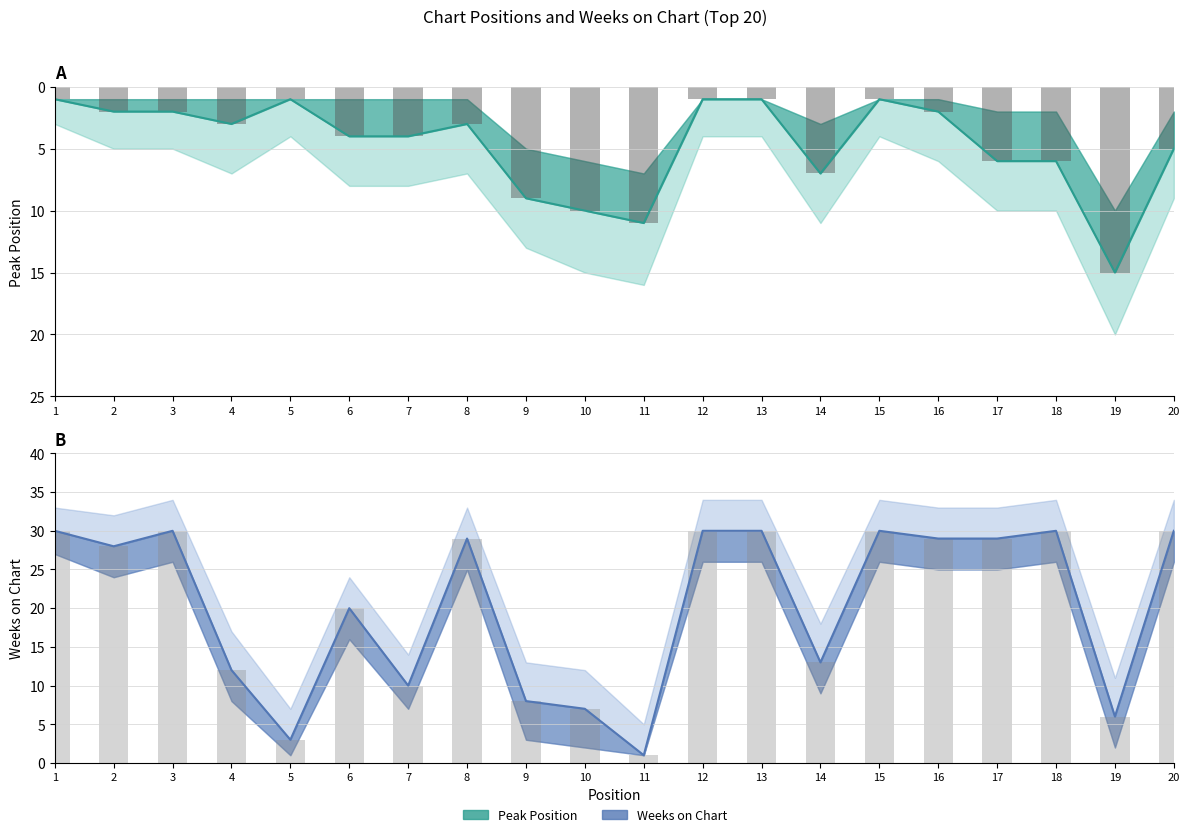

Which series has the widest spread of values?

Weeks on Chart